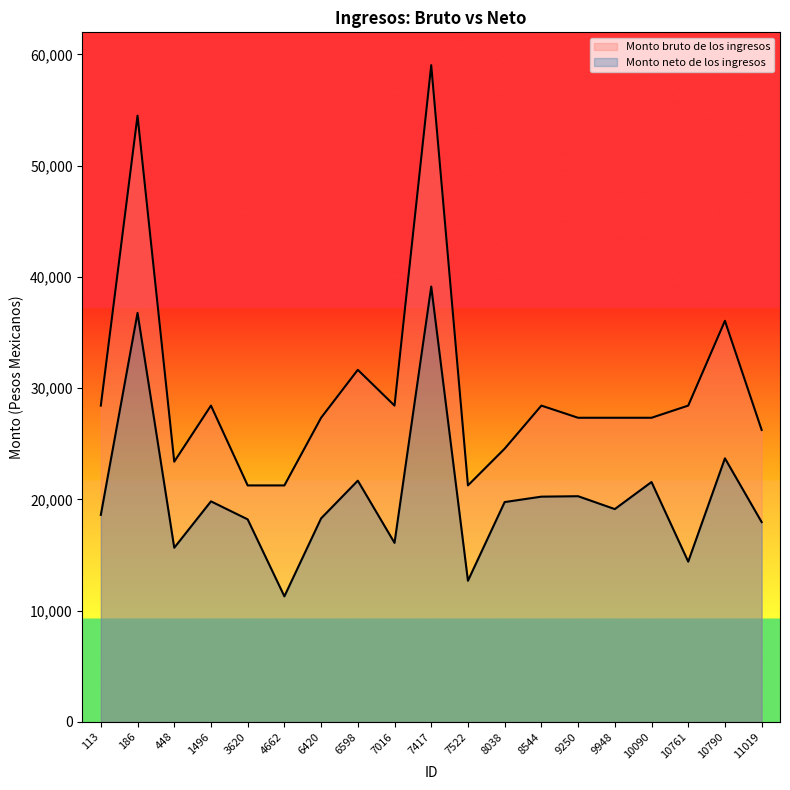

Reading left to right, list all the values displayed in this chart.

Monto bruto de los ingresos: 113=28429.3	186=54486.4	448=23388.8	1496=28429.3	3620=21255.3	4662=21255.3	6420=27335.9	6598=31644.7	7016=28429.3	7417=59027.0	7522=21255.3	8038=24558.3	8544=28429.3	9250=27335.9	9948=27335.9	10090=27335.9	10761=28429.3	10790=36050.7	11019=26242.4
Monto neto de los ingresos: 113=18605.7	186=36759.3	448=15652.8	1496=19823.3	3620=18204.8	4662=11284.8	6420=18293.6	6598=21682.6	7016=16093.2	7417=39128.9	7522=12685.9	8038=19758.7	8544=20245.8	9250=20285.2	9948=19127.7	10090=21560.9	10761=14403.7	10790=23689.6	11019=17958.2